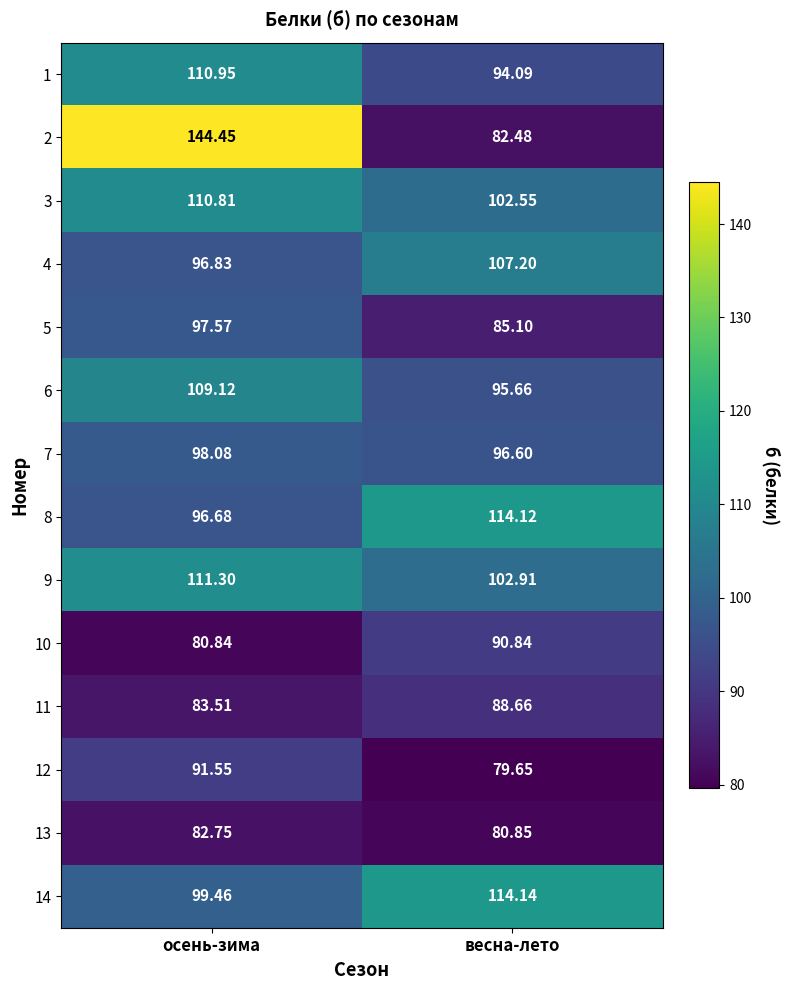

How many data points does each series have?

2